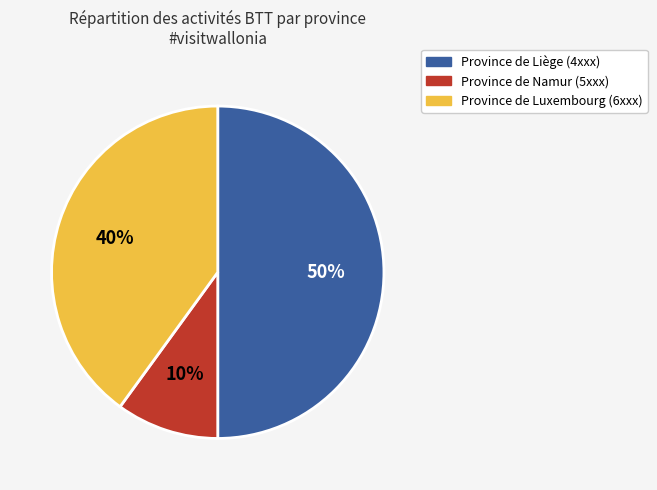

To the nearest percent, what is the average slice percentage?

33%